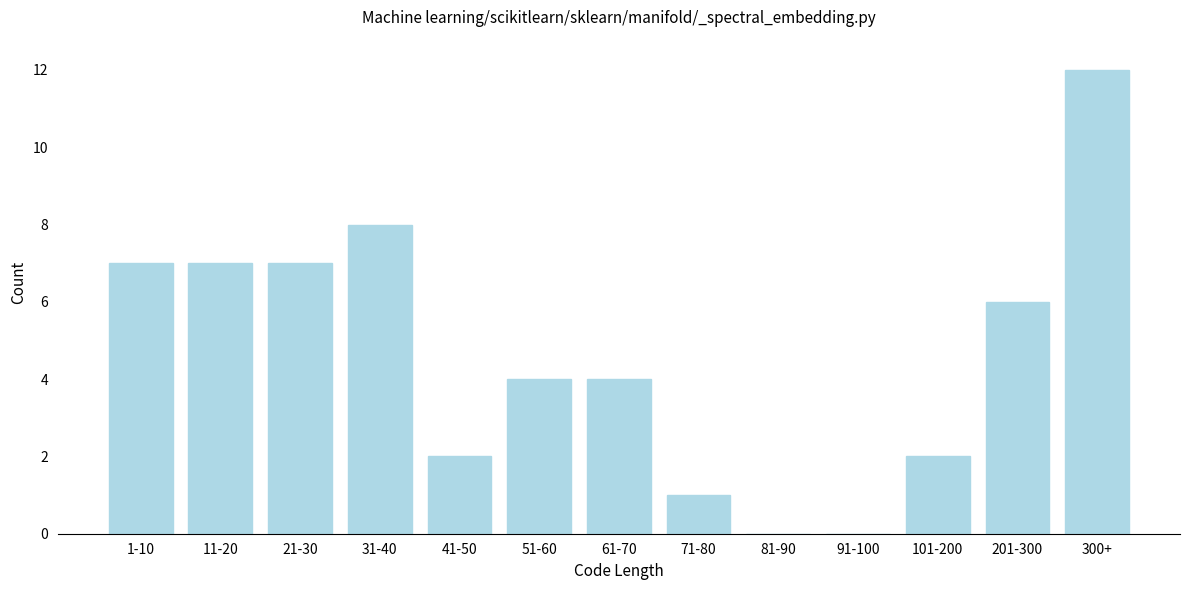

Reading left to right, what are all the values shown in this chart?

1-10=7	11-20=7	21-30=7	31-40=8	41-50=2	51-60=4	61-70=4	71-80=1	81-90=0	91-100=0	101-200=2	201-300=6	300+=12